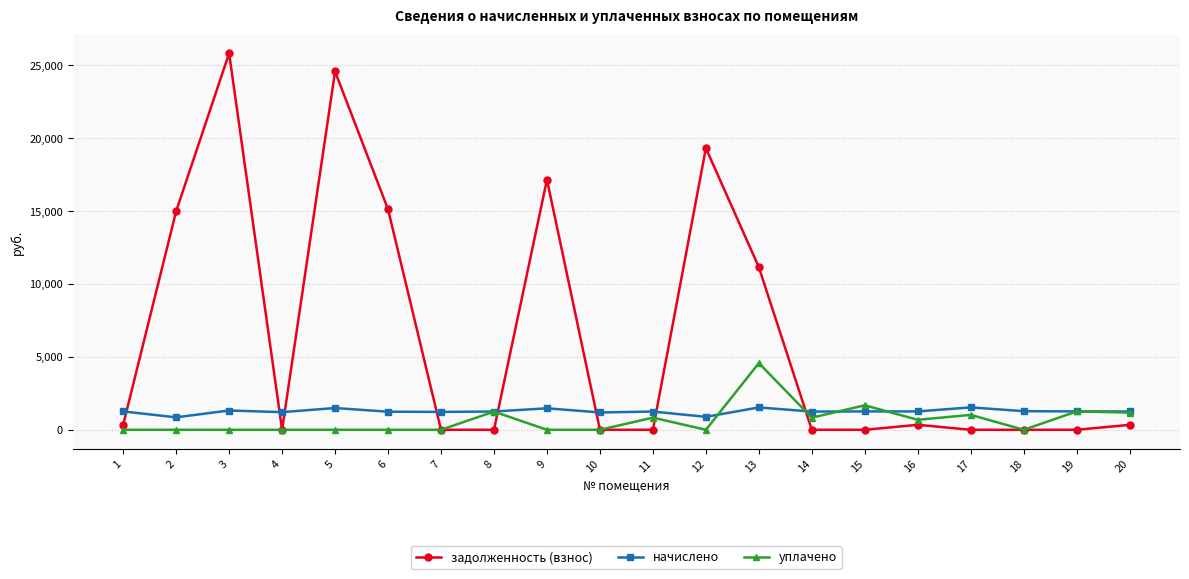

What is the maximum value for задолженность (взнос)?

25819.1